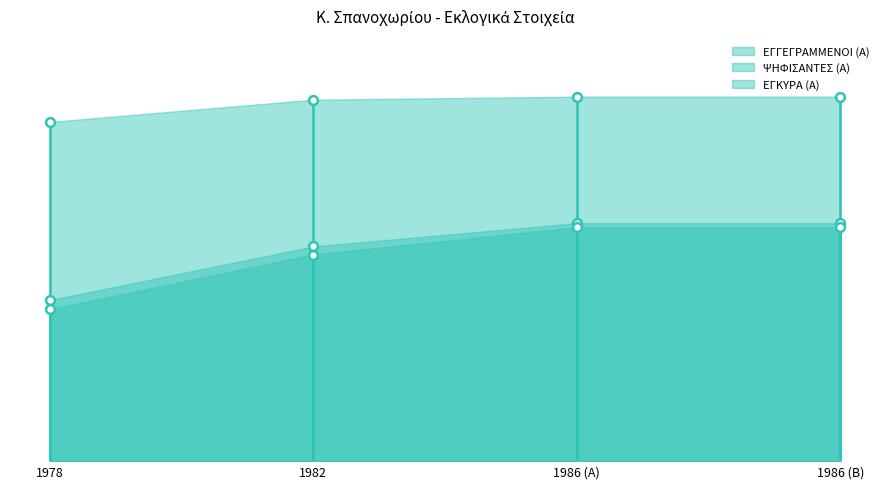

What are all the series names shown in the legend?

ΕΓΓΕΓΡΑΜΜΕΝΟΙ (Α), ΨΗΦΙΣΑΝΤΕΣ (Α), ΕΓΚΥΡΑ (Α)